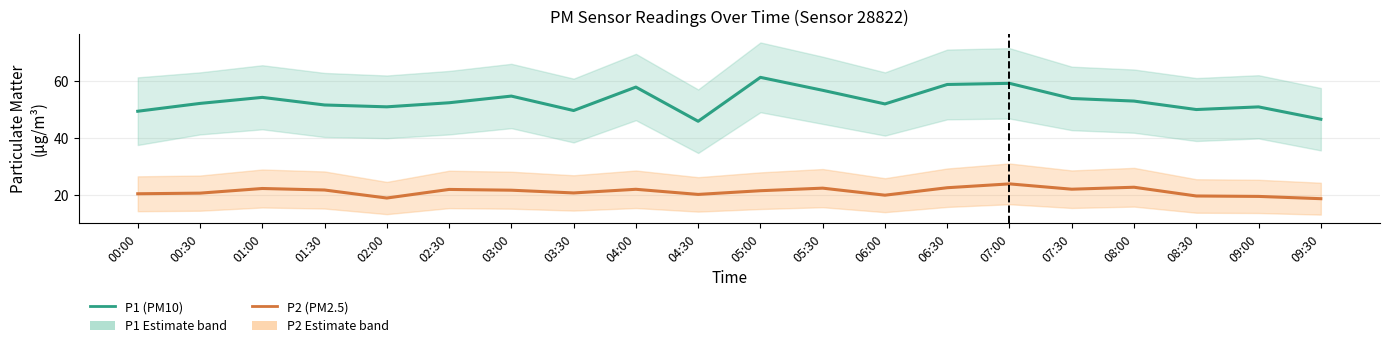

True or false: P2 (PM2.5) and P1 (PM10) cross at least once.

False